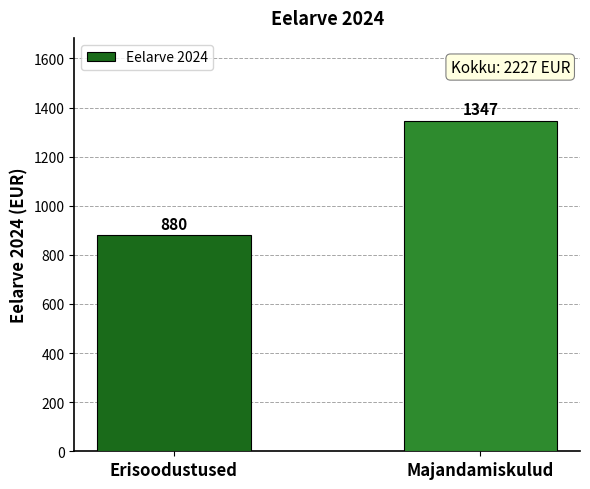

Approximately how many times larger is the value at Erisoodustused compared to Majandamiskulud?

0.7